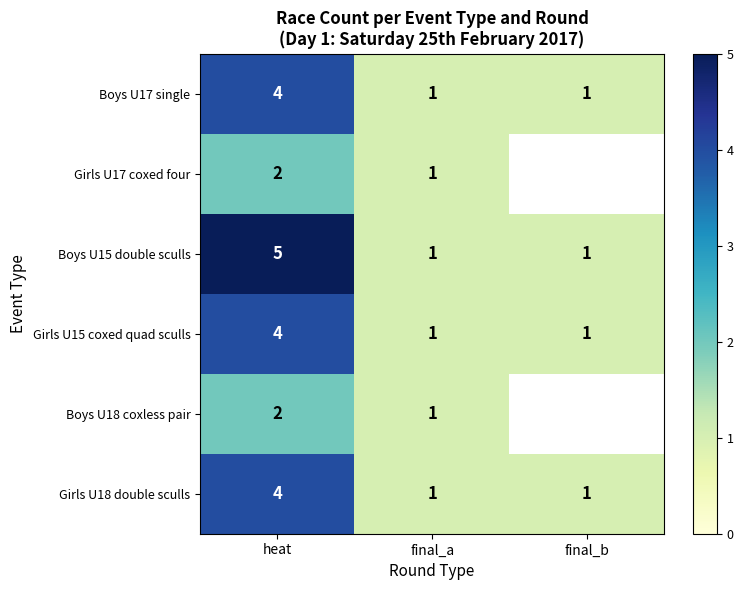

Which category has the highest value in the Boys U17 single series?

heat